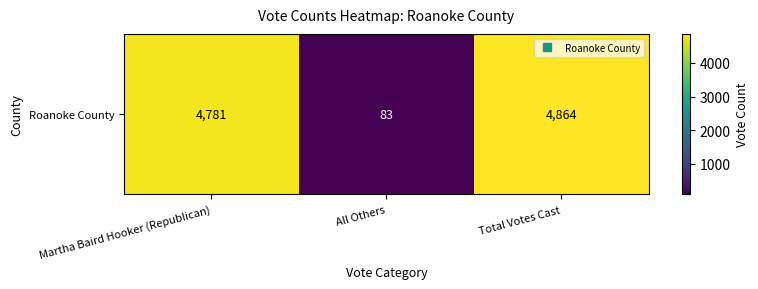

True or false: the data shows 8594 at Martha Baird Hooker (Republican).

False